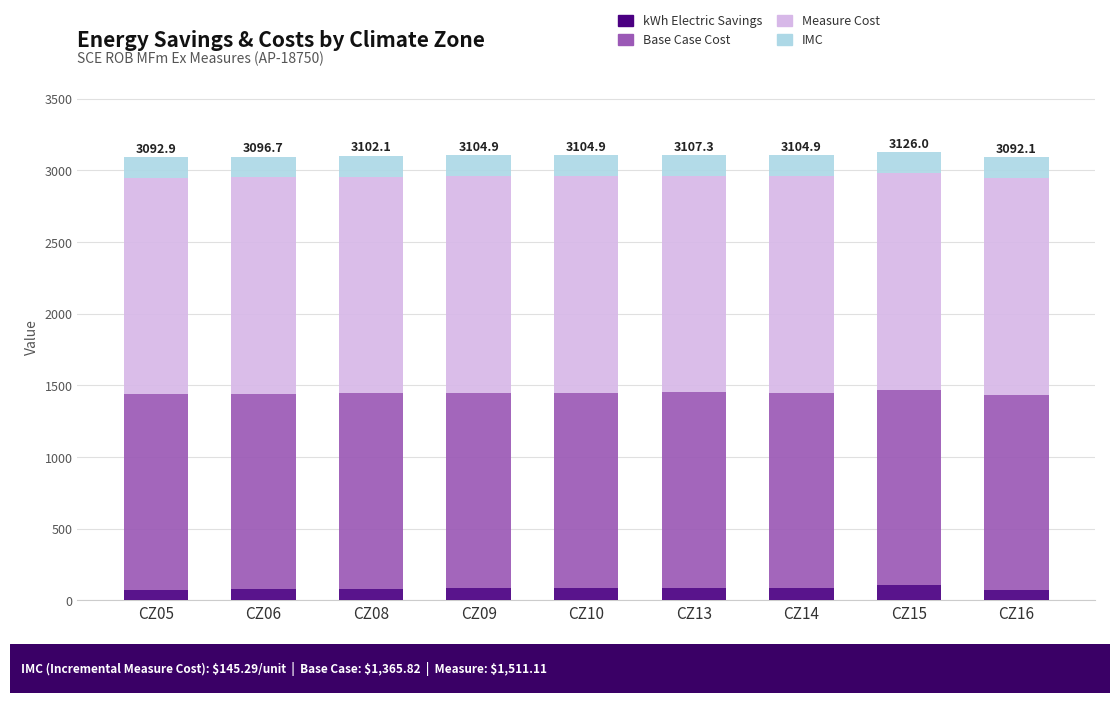

What is the highest value of the kWh Electric Savings series?

103.8